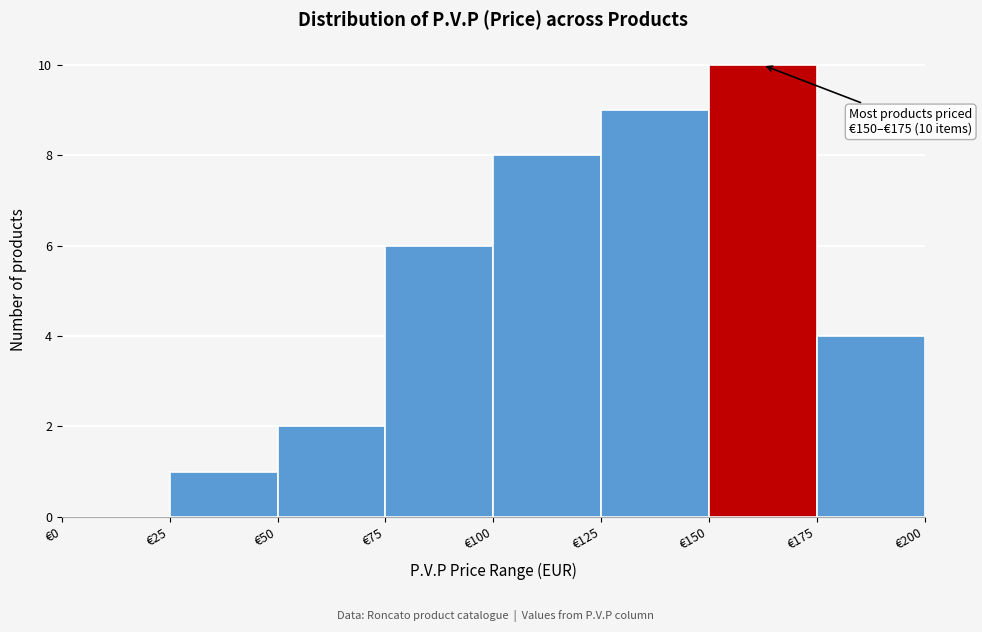

Over which range of the x-axis is the bar tallest?

150 to 175